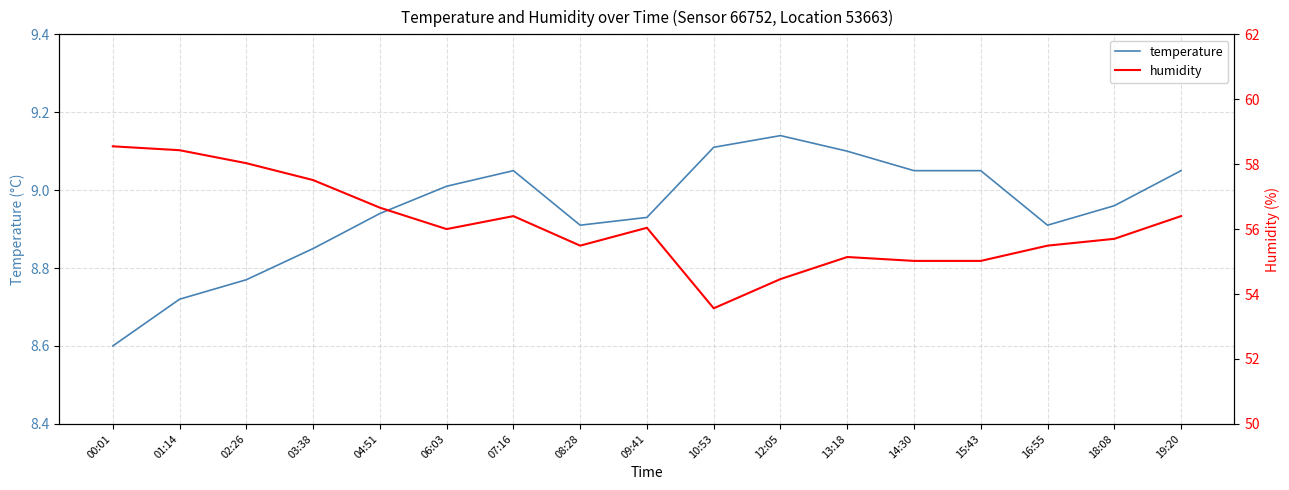

At which category does humidity reach its first local valley?

06:03